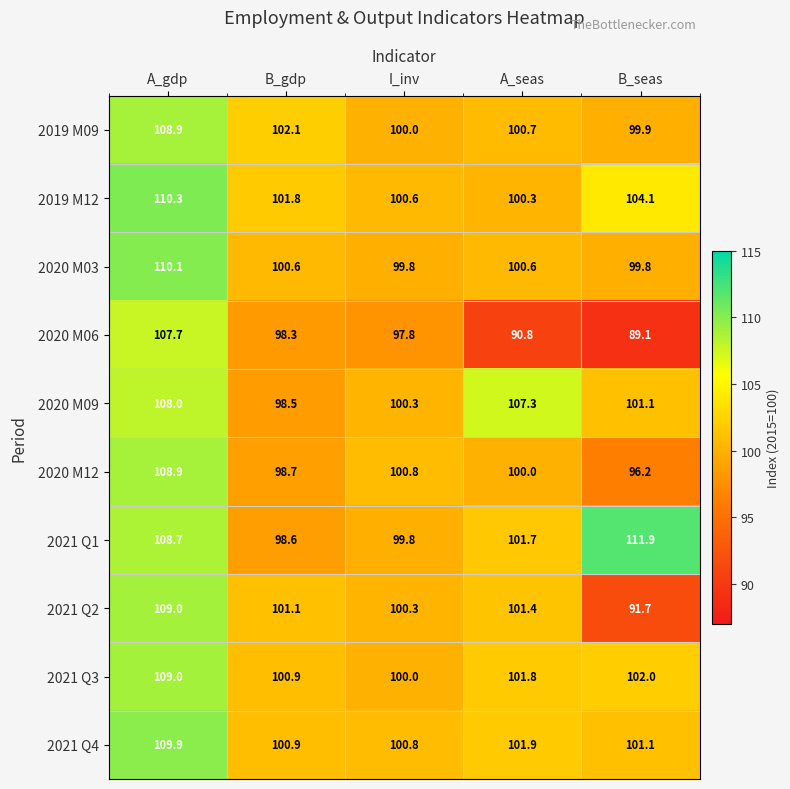

Where does the 2020 M12 series first go above 100?

A_gdp